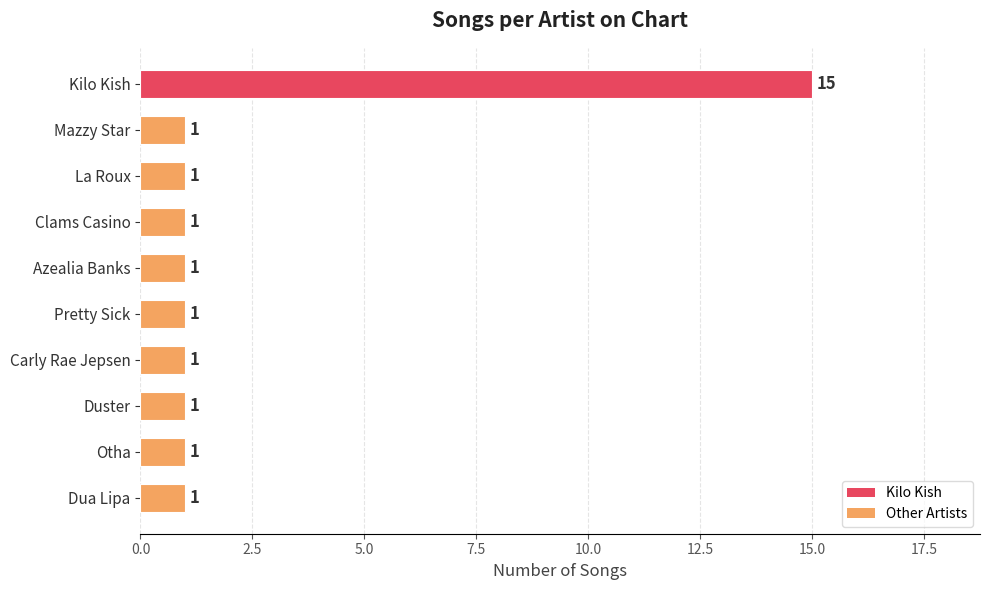

The chart shows a value of 1 at Mazzy Star. True or false?

True